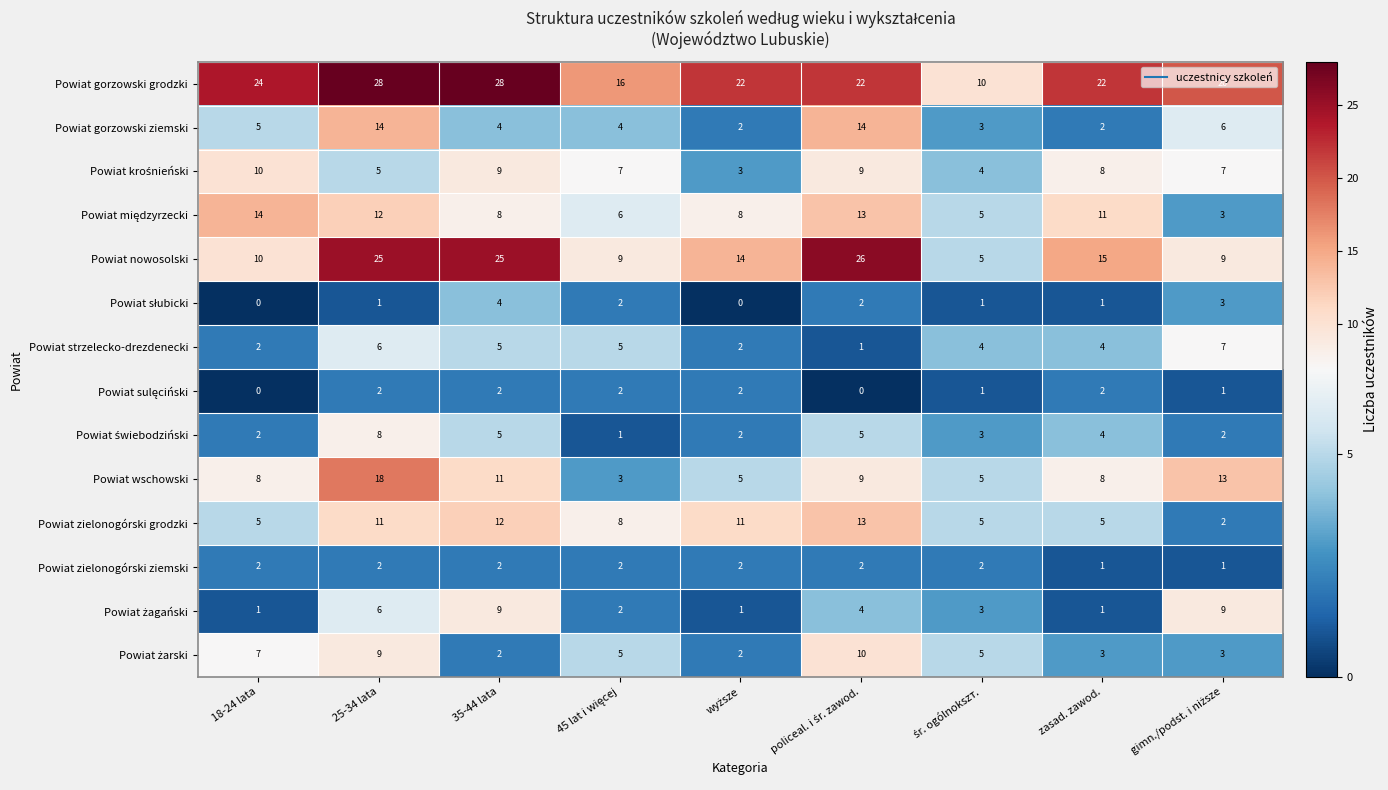

The Powiat wschowski series shows 5 at zasad. zawod.. True or false?

False